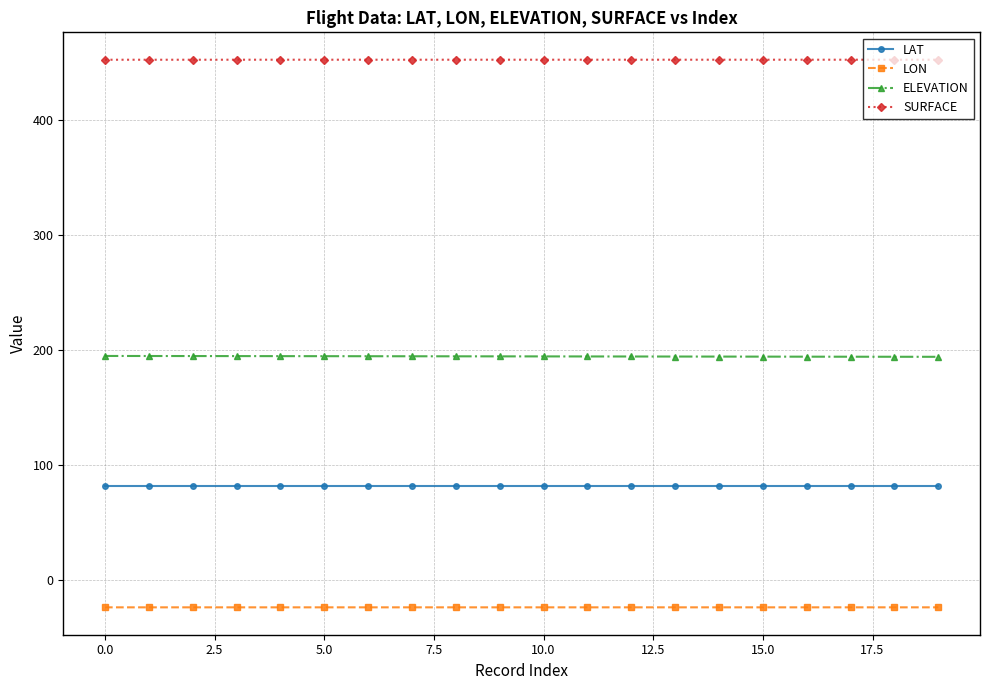

Rank the series by their average value, from highest to lowest.

SURFACE, ELEVATION, LAT, LON